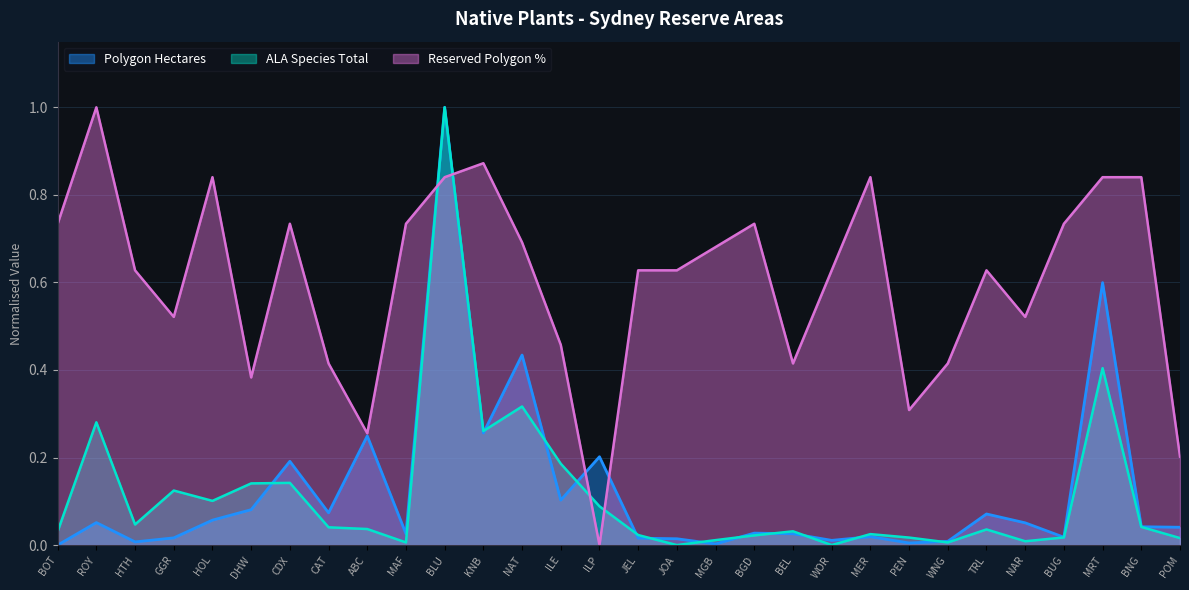

Which category has the lowest value in the ALA Species Total series?

JOA